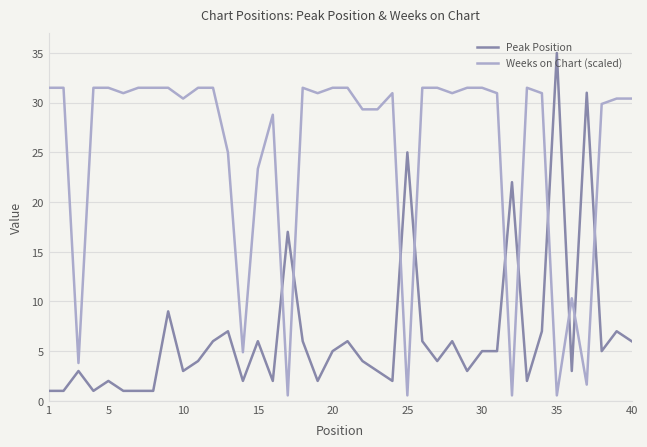

List the series in order of their overall mean, lowest first.

Peak Position, Weeks on Chart (scaled)